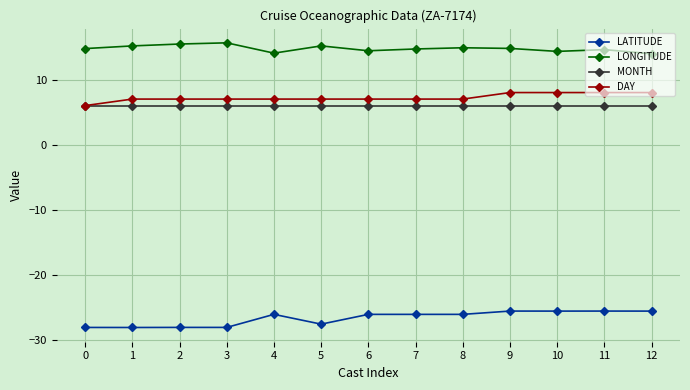

Which series changed the most between 0 and 10?

LATITUDE